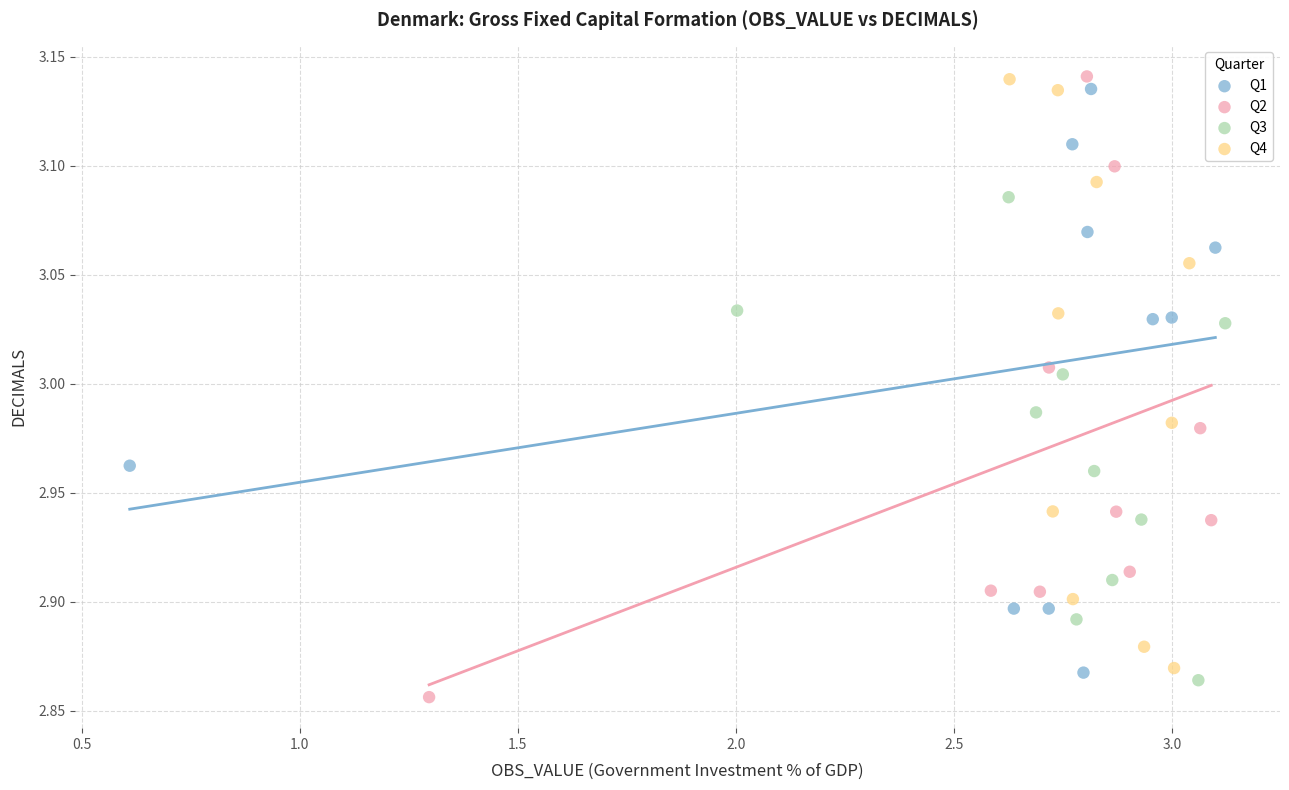

Which series contains the lowest Y value?

Q2